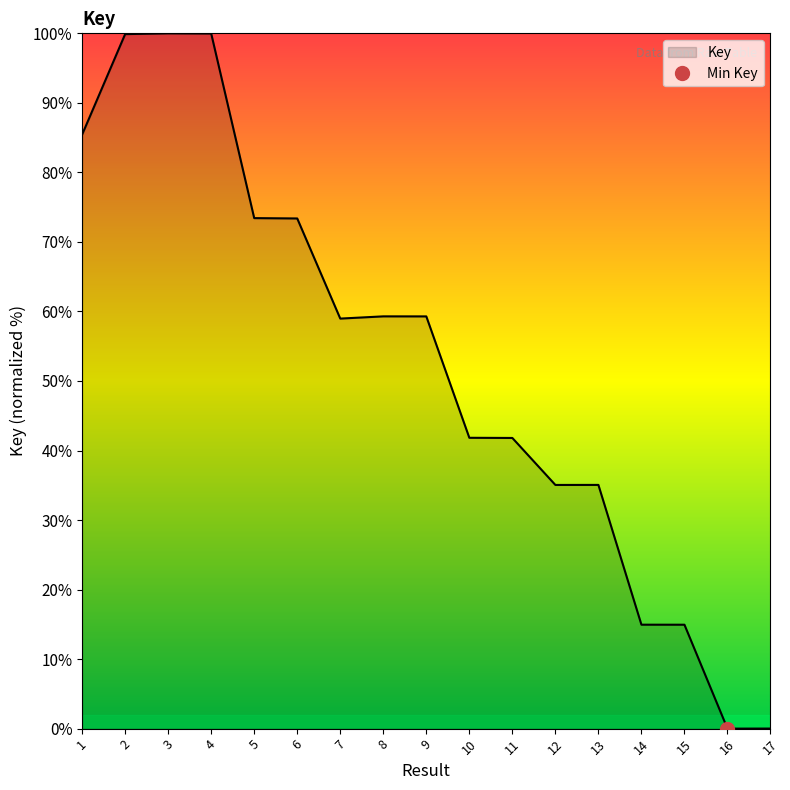

Rank the categories by value from lowest to highest.

16, 17, 15, 14, 12, 13, 11, 10, 7, 9, 8, 6, 5, 1, 2, 4, 3